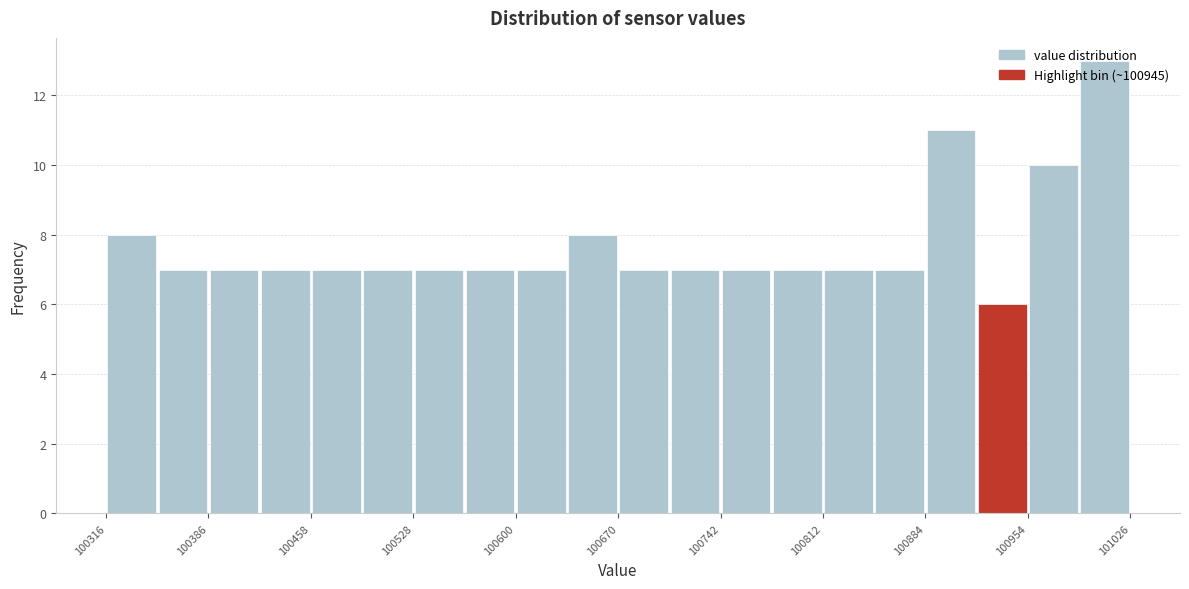

Read against the x-axis, roughly where is the centre of the tallest bar?

101010